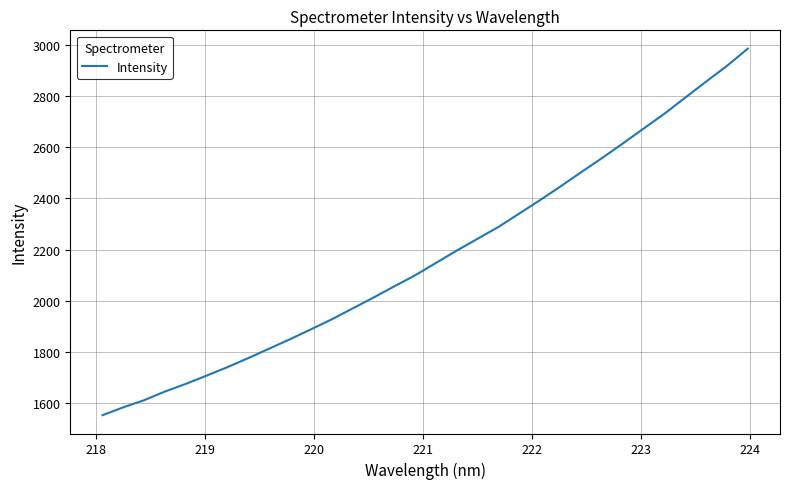

What is the smallest value displayed?

1550.9